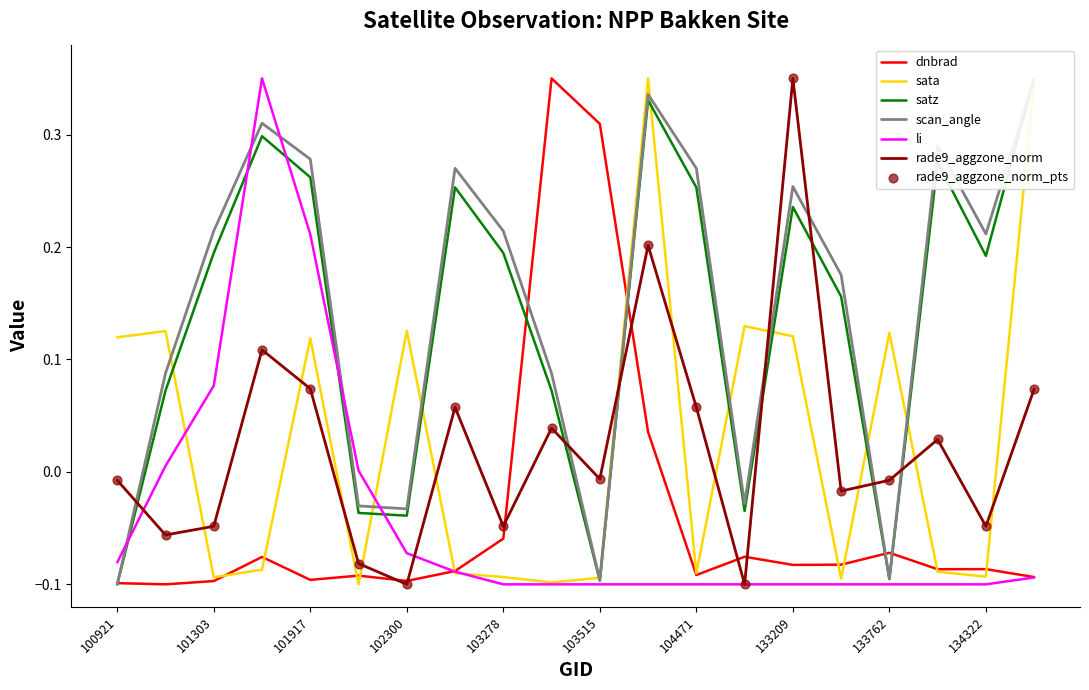

What are all the series names shown in the legend?

dnbrad, sata, satz, scan_angle, li, rade9_aggzone_norm